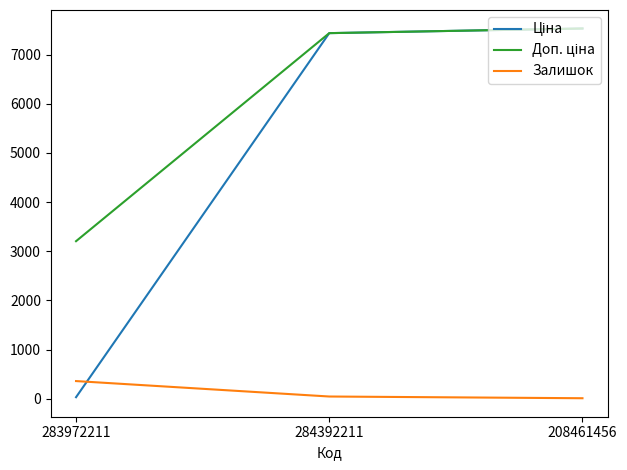

At how many categories does at least one series exceed 6441?

2